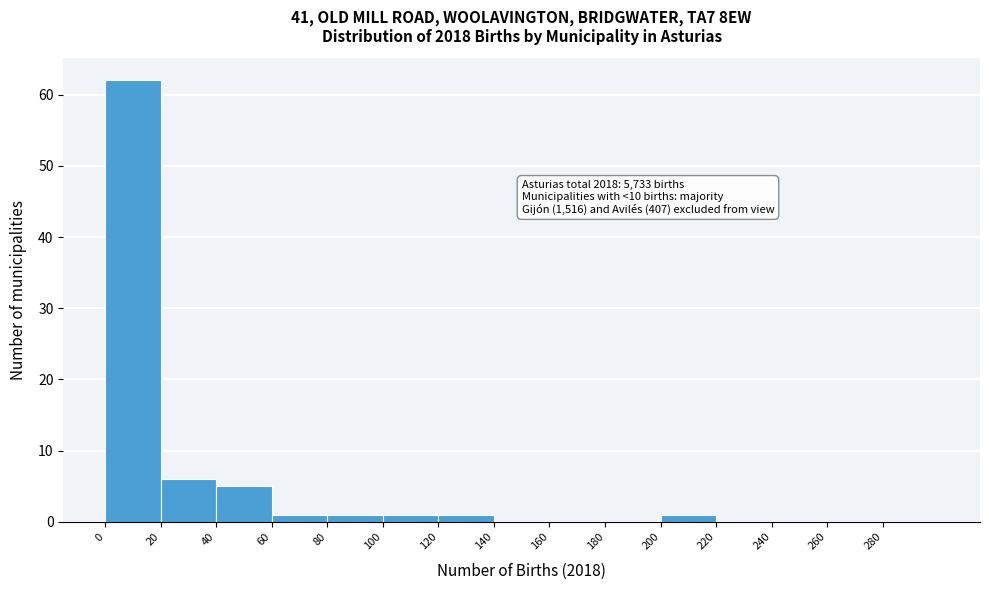

Which range on the x-axis has the tallest bar?

0 to 20